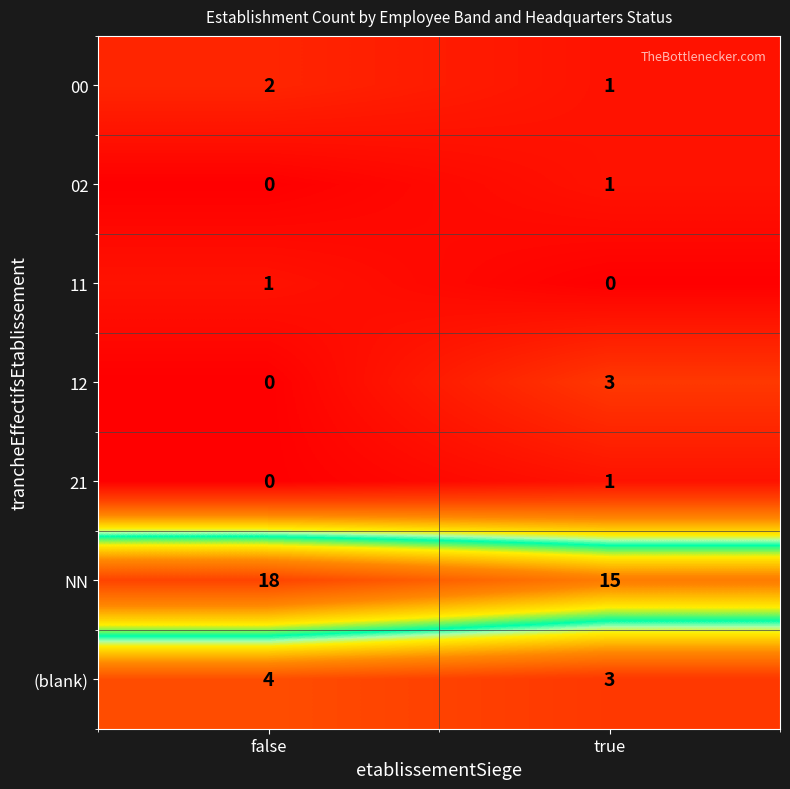

At which label does 02 reach its peak?

true